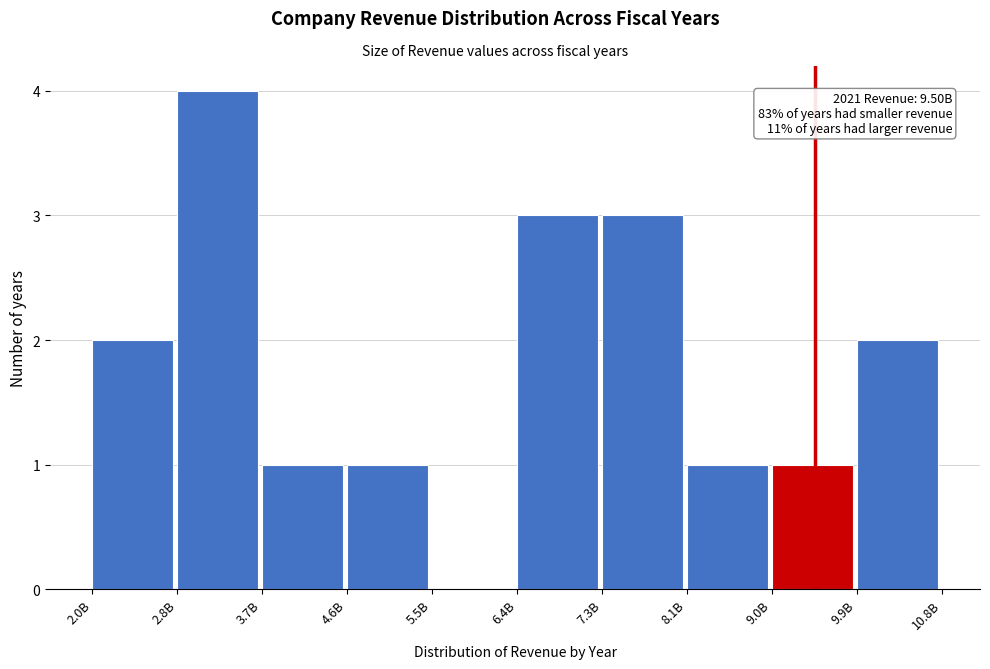

Reading right to left, list all the values displayed in this chart.

9.9B=2	9.0B=1	8.1B=1	7.3B=3	6.4B=3	5.5B=0	4.6B=1	3.7B=1	2.8B=4	2.0B=2